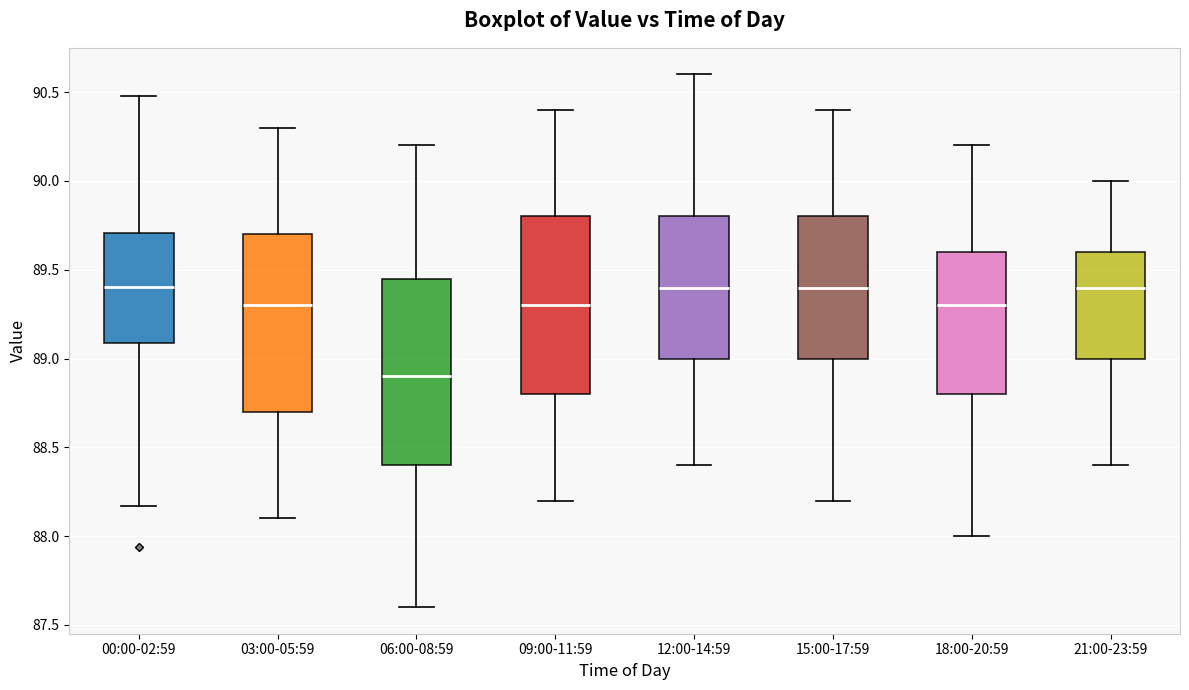

Reading left to right, read every box against the y-axis: the position of its median line, the range the box covers, and the ends of its whiskers. The values are not printed on the chart, so give them approximately, as read against the axis.

00:00-02:59: median 89.40, box 89.10 to 89.70, whiskers 88.15 to 90.50
03:00-05:59: median 89.30, box 88.70 to 89.70, whiskers 88.10 to 90.30
06:00-08:59: median 88.90, box 88.40 to 89.45, whiskers 87.60 to 90.20
09:00-11:59: median 89.30, box 88.80 to 89.80, whiskers 88.20 to 90.40
12:00-14:59: median 89.40, box 89.00 to 89.80, whiskers 88.40 to 90.60
15:00-17:59: median 89.40, box 89.00 to 89.80, whiskers 88.20 to 90.40
18:00-20:59: median 89.30, box 88.80 to 89.60, whiskers 88.00 to 90.20
21:00-23:59: median 89.40, box 89.00 to 89.60, whiskers 88.40 to 90.00